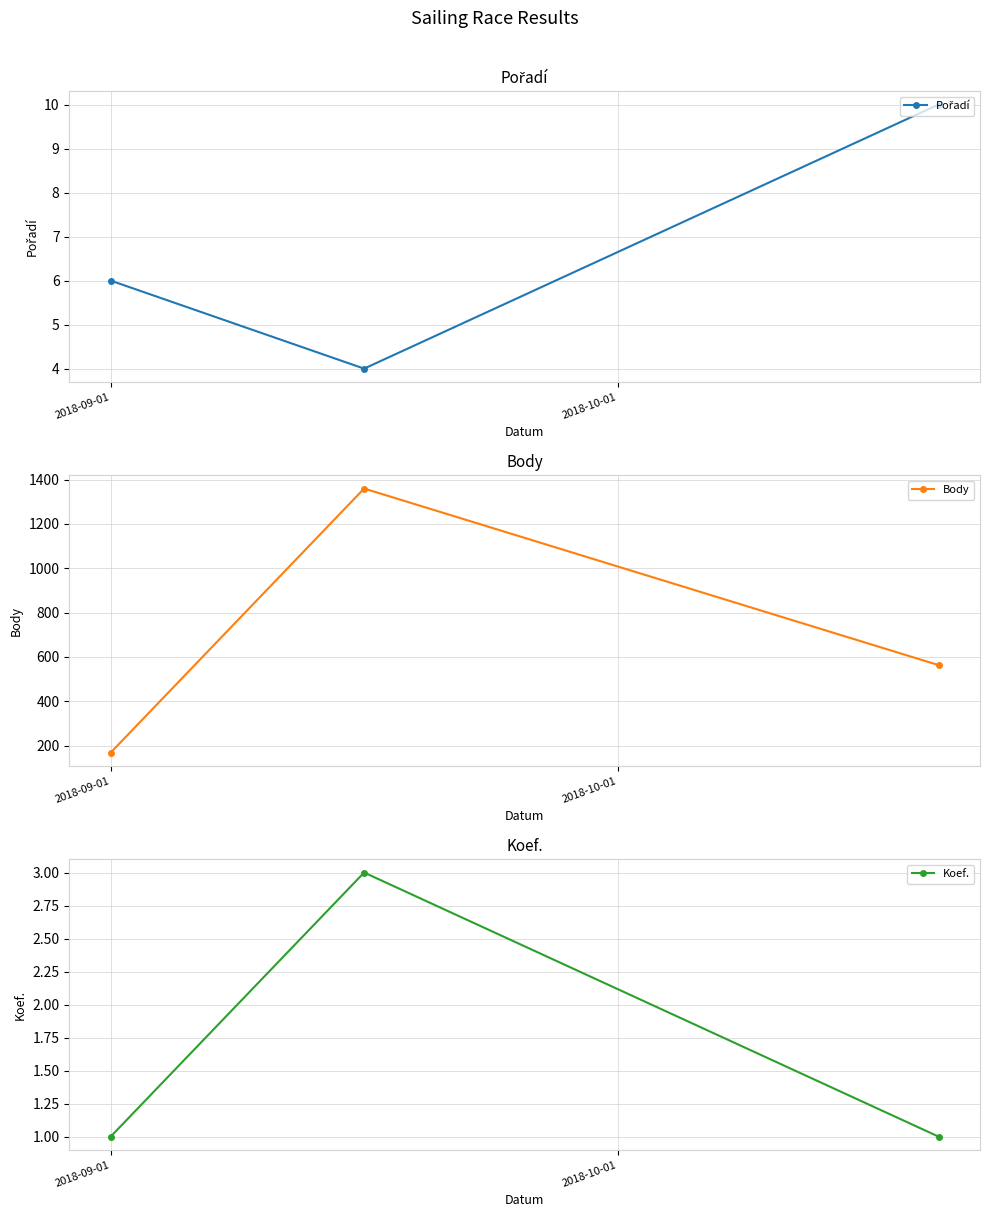

What is the value of the Body point at the 1st from the left?

168